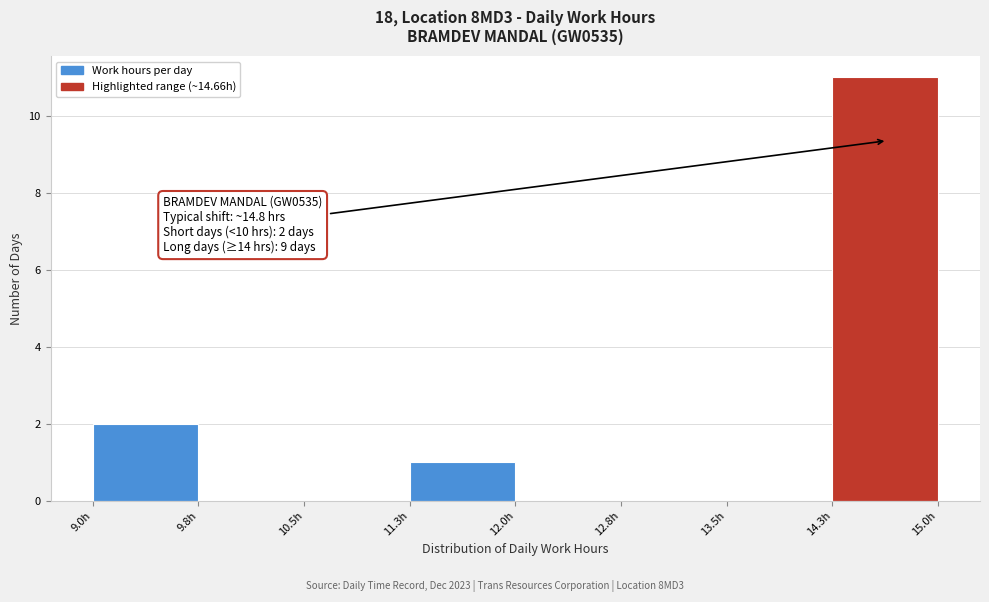

Which range on the x-axis has the tallest bar?

14.3 to 15.0